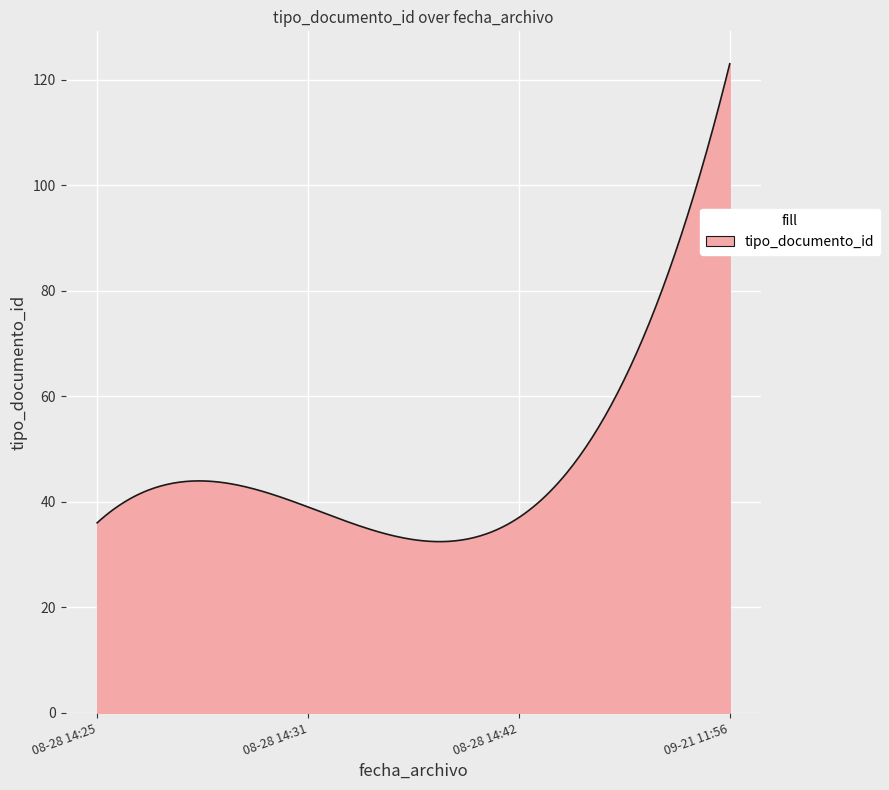

What is the difference between the maximum and minimum values?

90.6